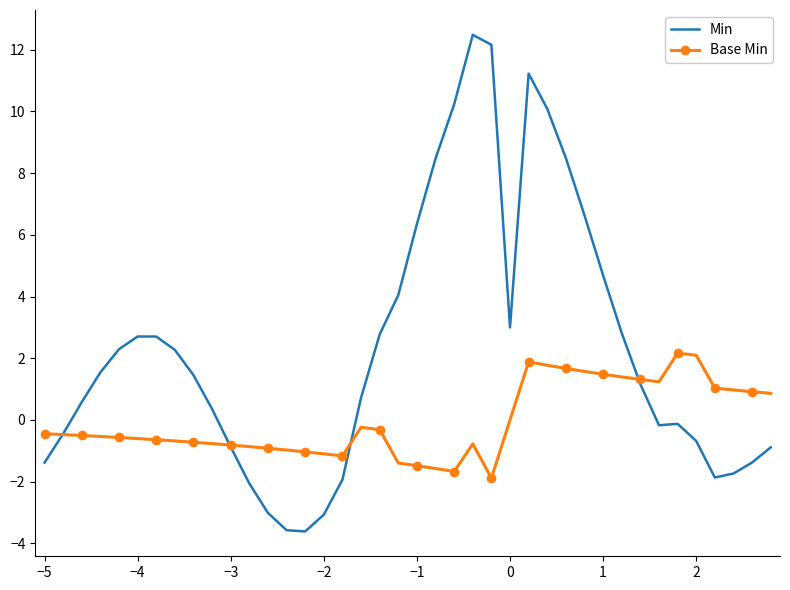

Rank the series by their average value, from lowest to highest.

Base Min, Min